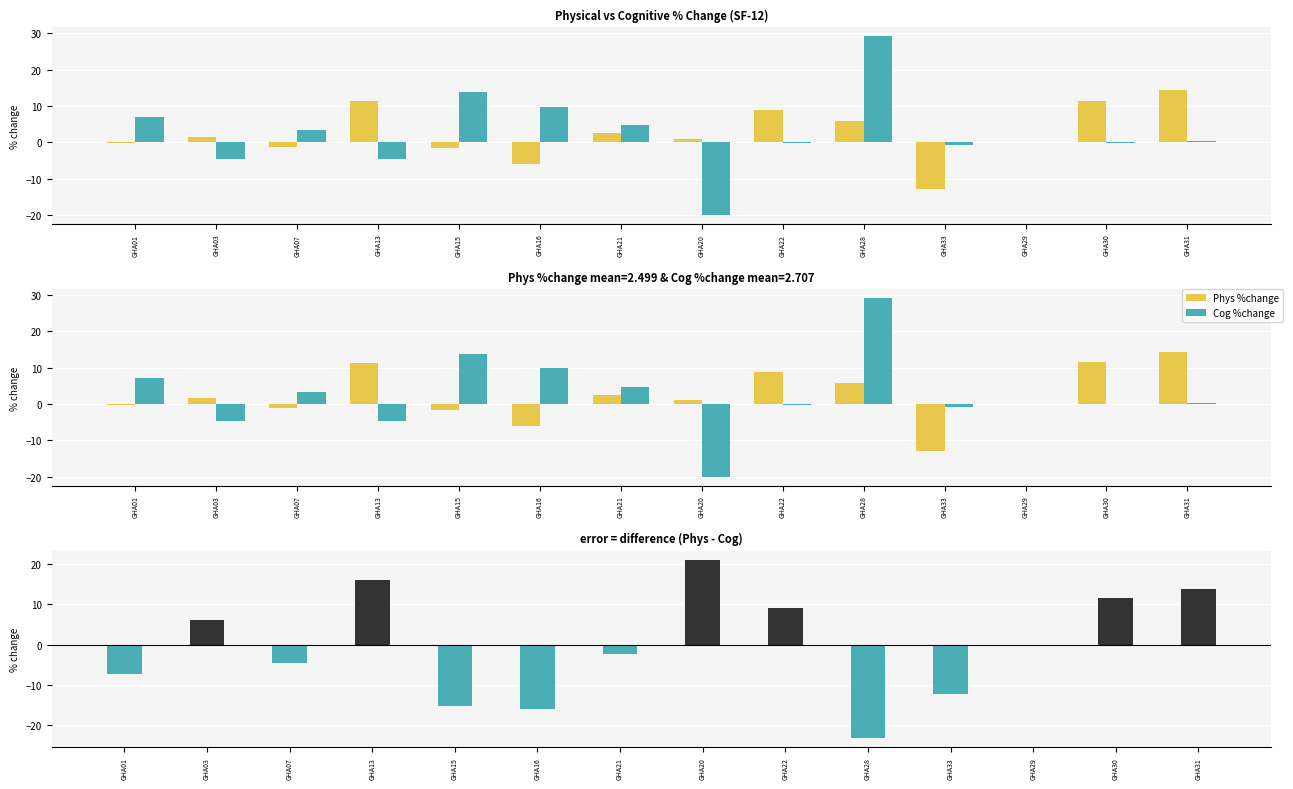

What position from the right is GHA28?

5